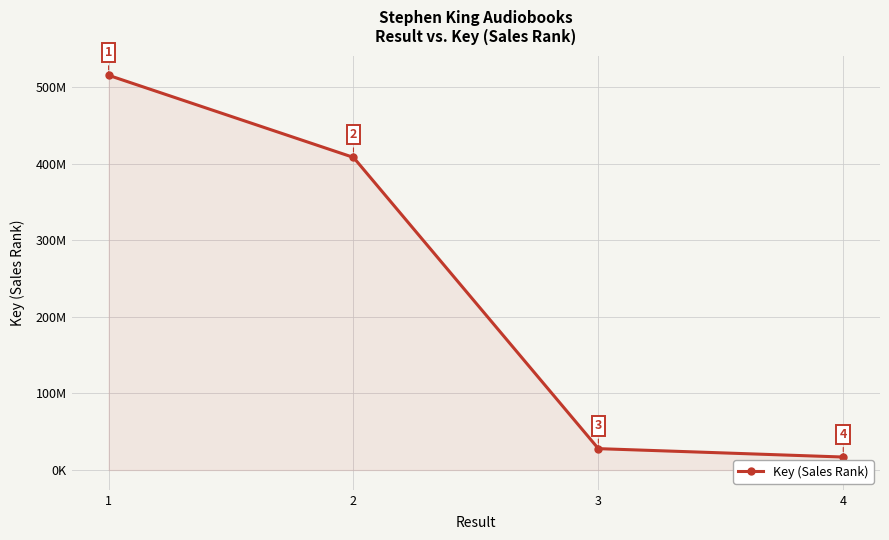

Is this an area chart (filled region under the line)?

Yes